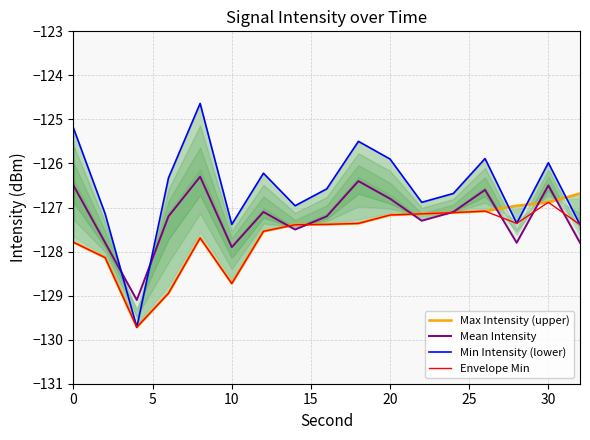

What is the lowest value of the Mean Intensity series?

-129.1